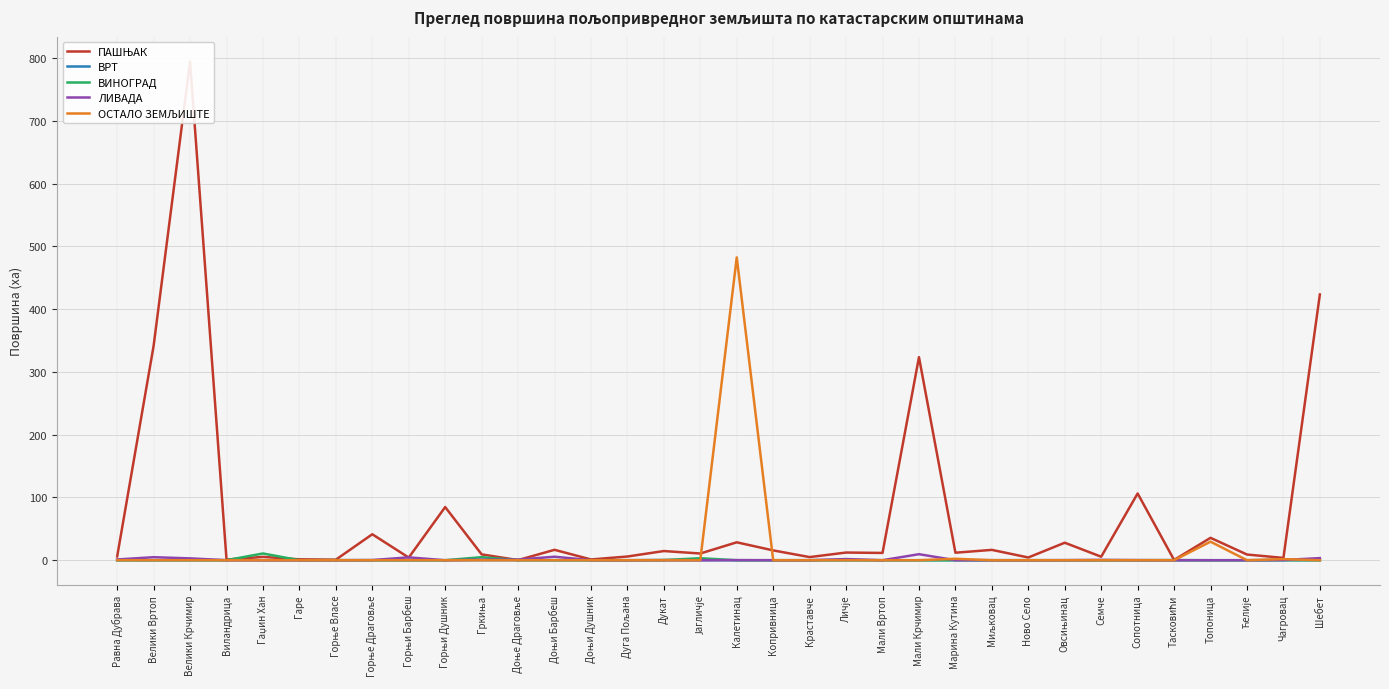

What is the difference between the maximum and minimum values in the ПАШЊАК series?

794.4